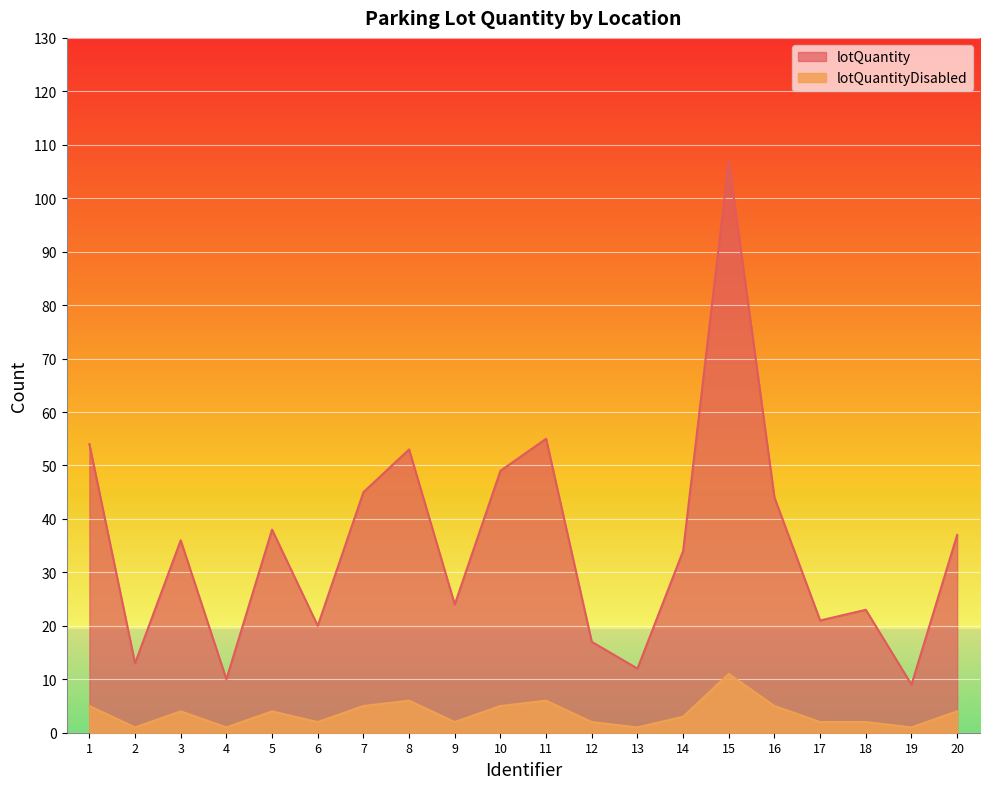

In lotQuantityDisabled, how many points are higher than both neighbors (excluding endpoints)?

5